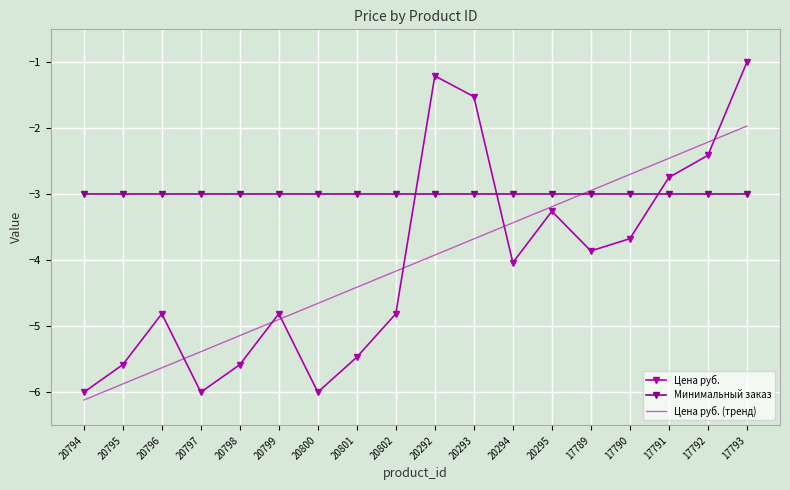

True or false: Минимальный заказ and Цена руб. cross at least once.

True